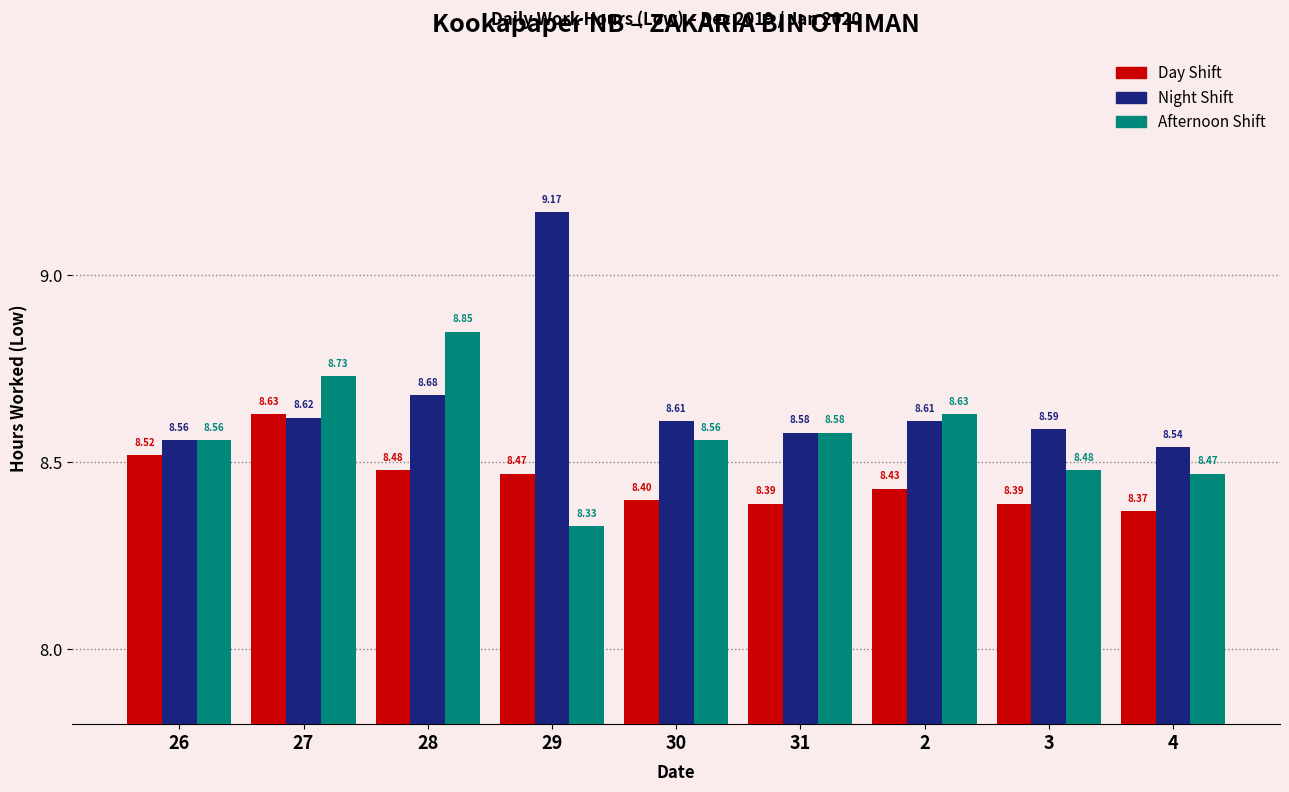

How many bars are there in each group?

3